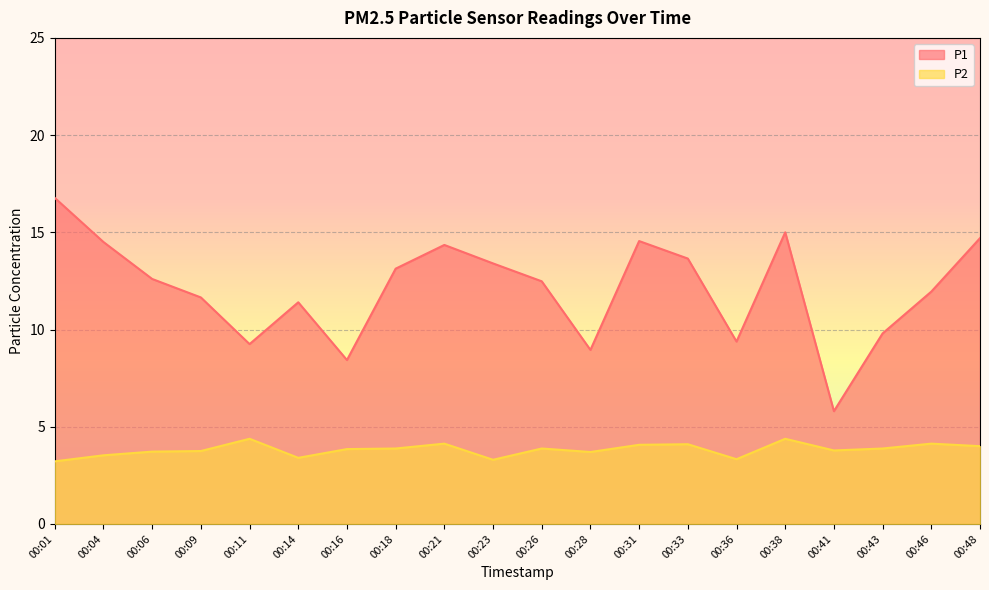

What is the difference between the P1 values at 00:28 and 00:46?

3.0